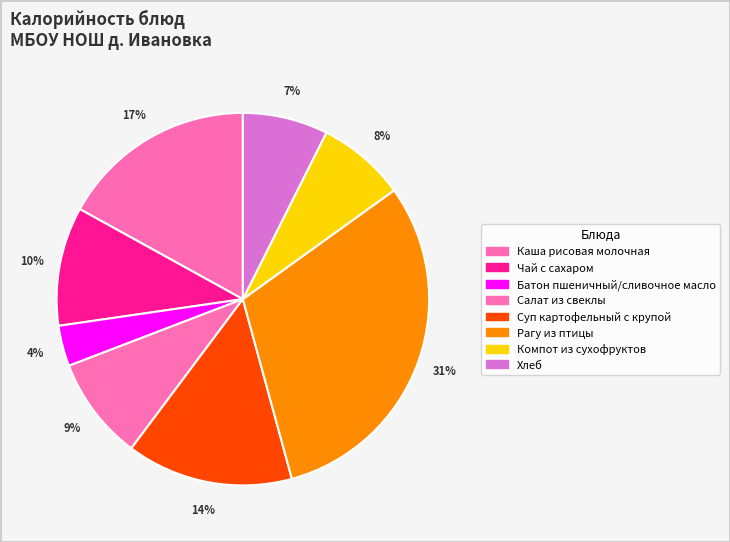

What percentage is the Каша рисовая молочная slice, to the nearest percent?

17%